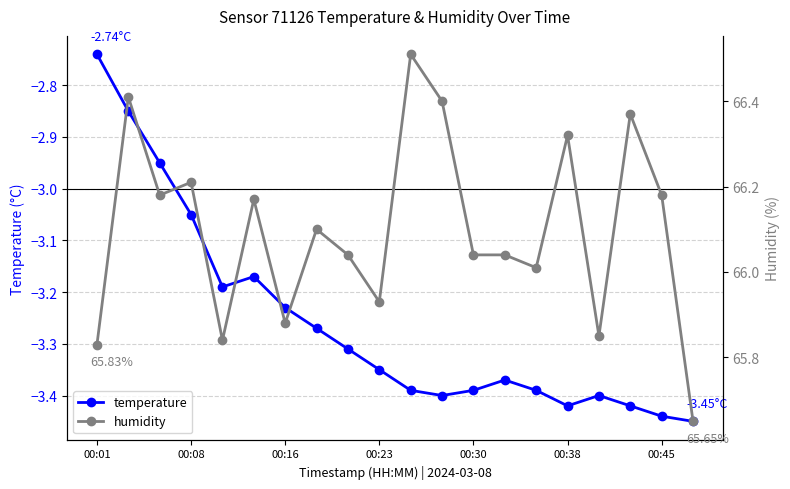

Is this an area chart (filled region under the line)?

No